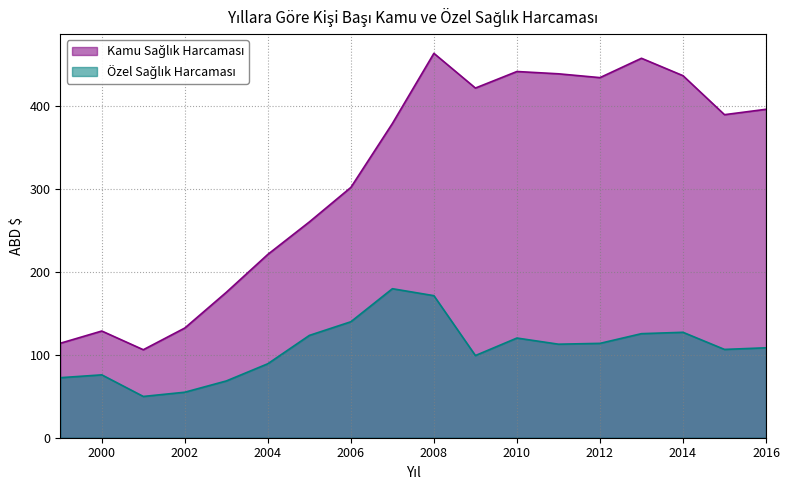

What is the minimum value for Kamu Sağlık Harcaması?

106.0